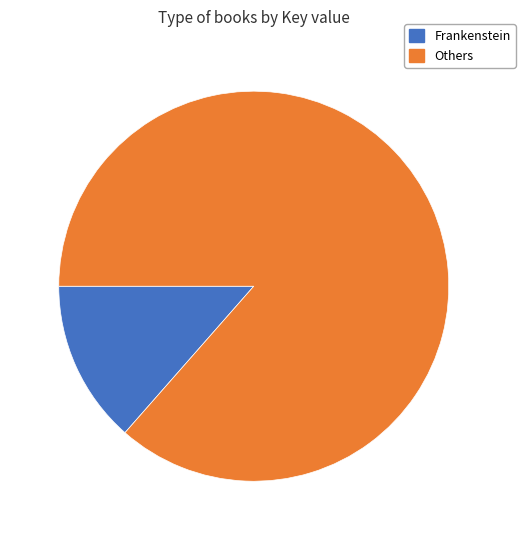

Is there any slice that represents more than half of the pie?

Yes